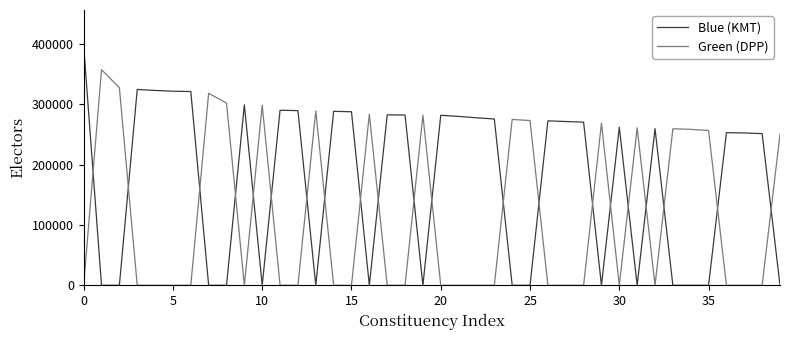

What is the maximum value shown in the chart?

396492